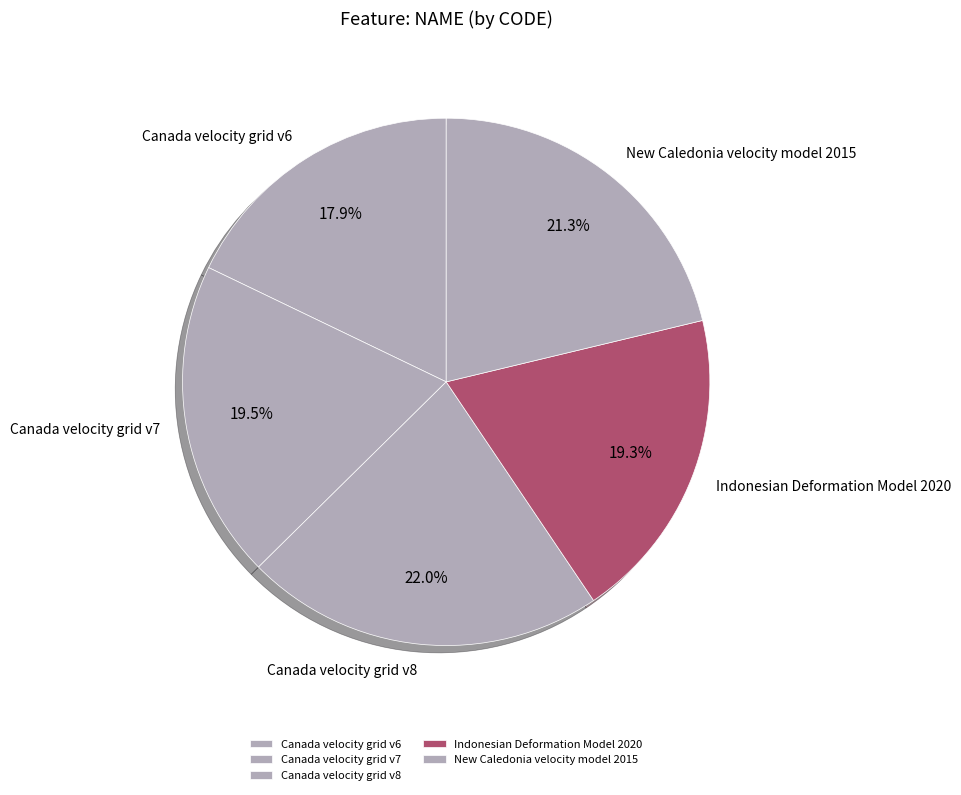

To the nearest percent, what portion does Canada velocity grid v8 represent?

22%